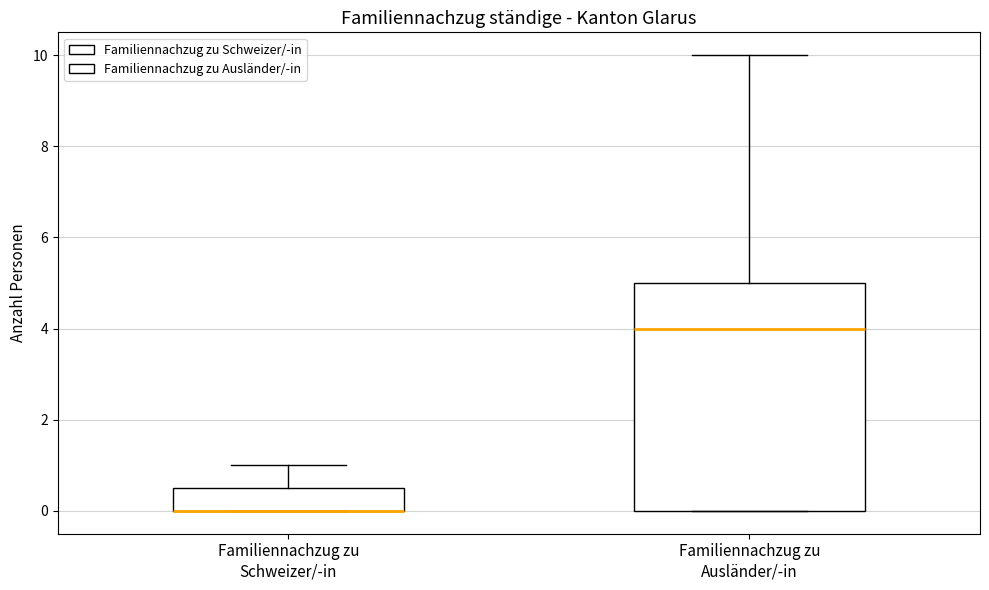

Reading left to right, read every box against the y-axis: the position of its median line, the range the box covers, and the ends of its whiskers. The values are not printed on the chart, so give them approximately, as read against the axis.

Familiennachzug zu Schweizer/-in: median 0.0 (drawn on the box's lower edge), box 0.0 to 0.6, whiskers 0.0 to 1.0
Familiennachzug zu Ausländer/-in: median 4.0, box 0.0 to 5.0, whiskers 0.0 to 10.0